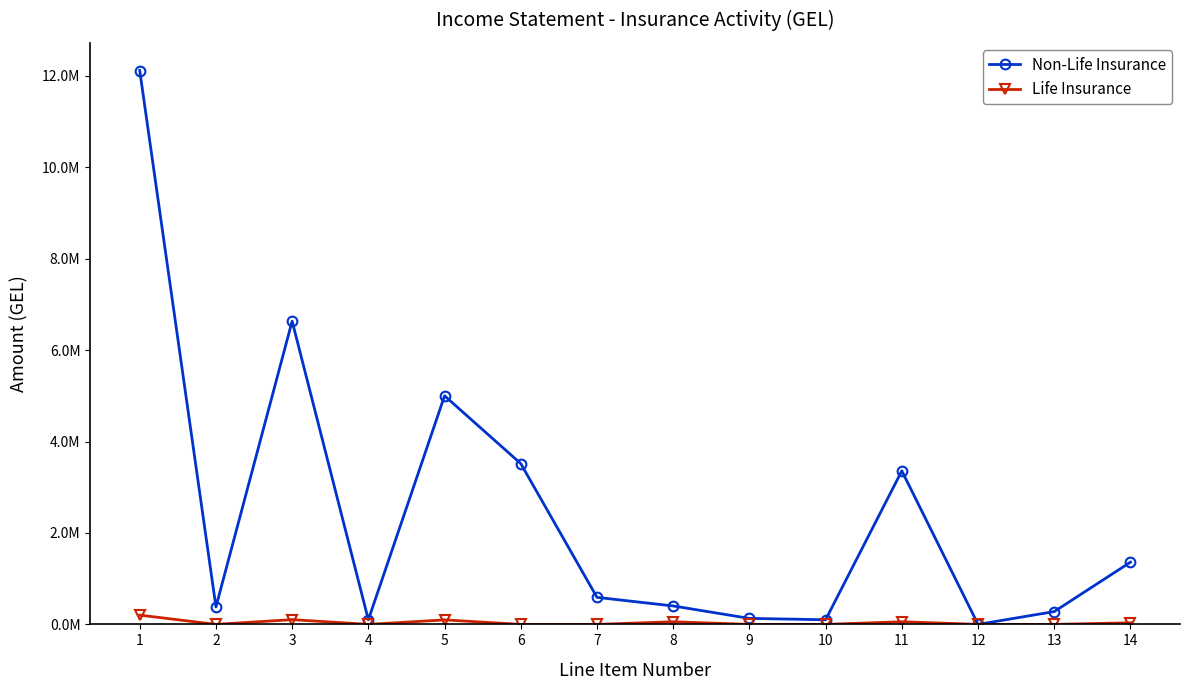

How many interior local peaks does the Life Insurance series have?

4